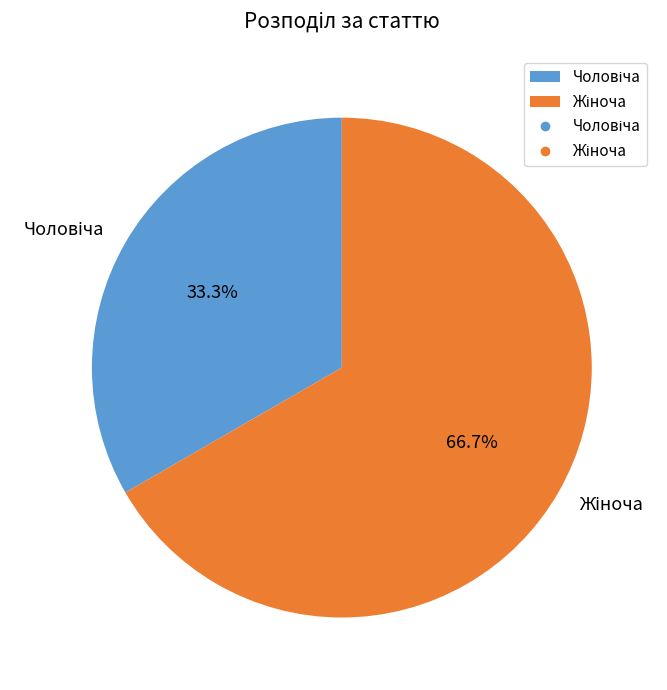

Does any single category account for the majority?

Yes